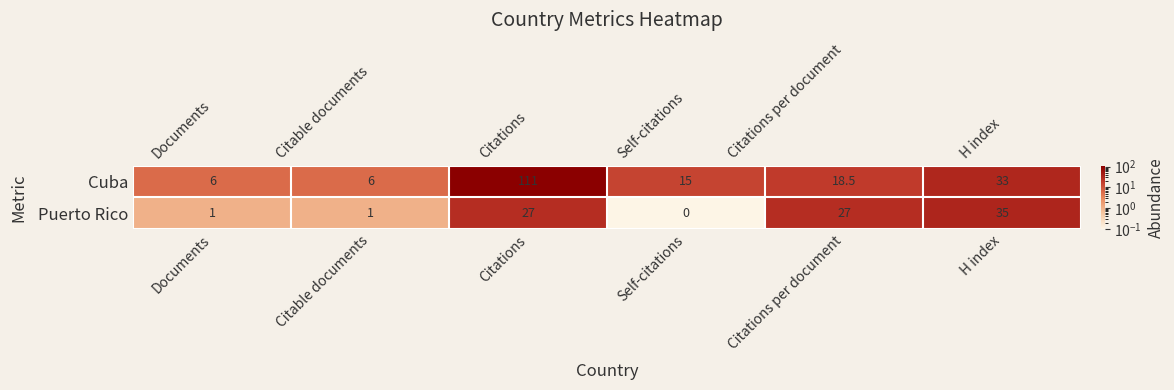

What is the sum of the Cuba values at Self-citations and H index?

48.0